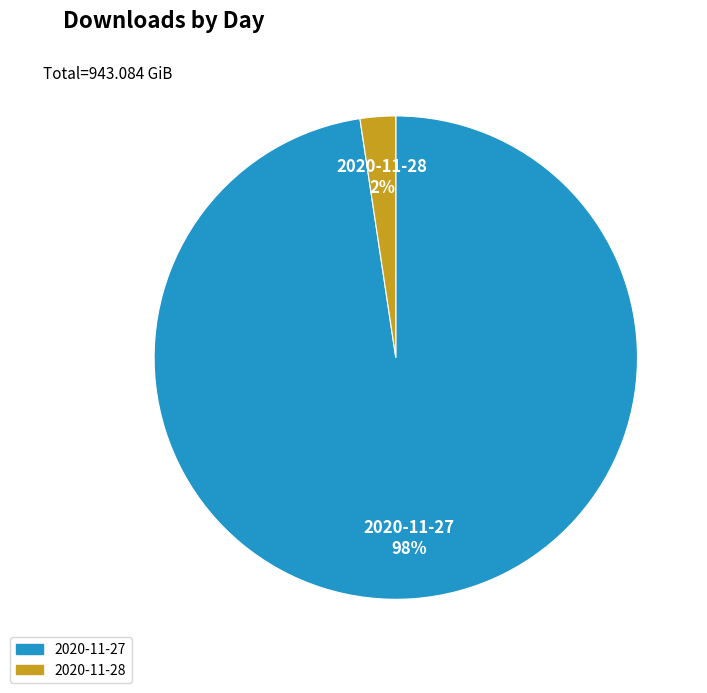

True or false: 2020-11-27 accounts for 98% of the total.

True